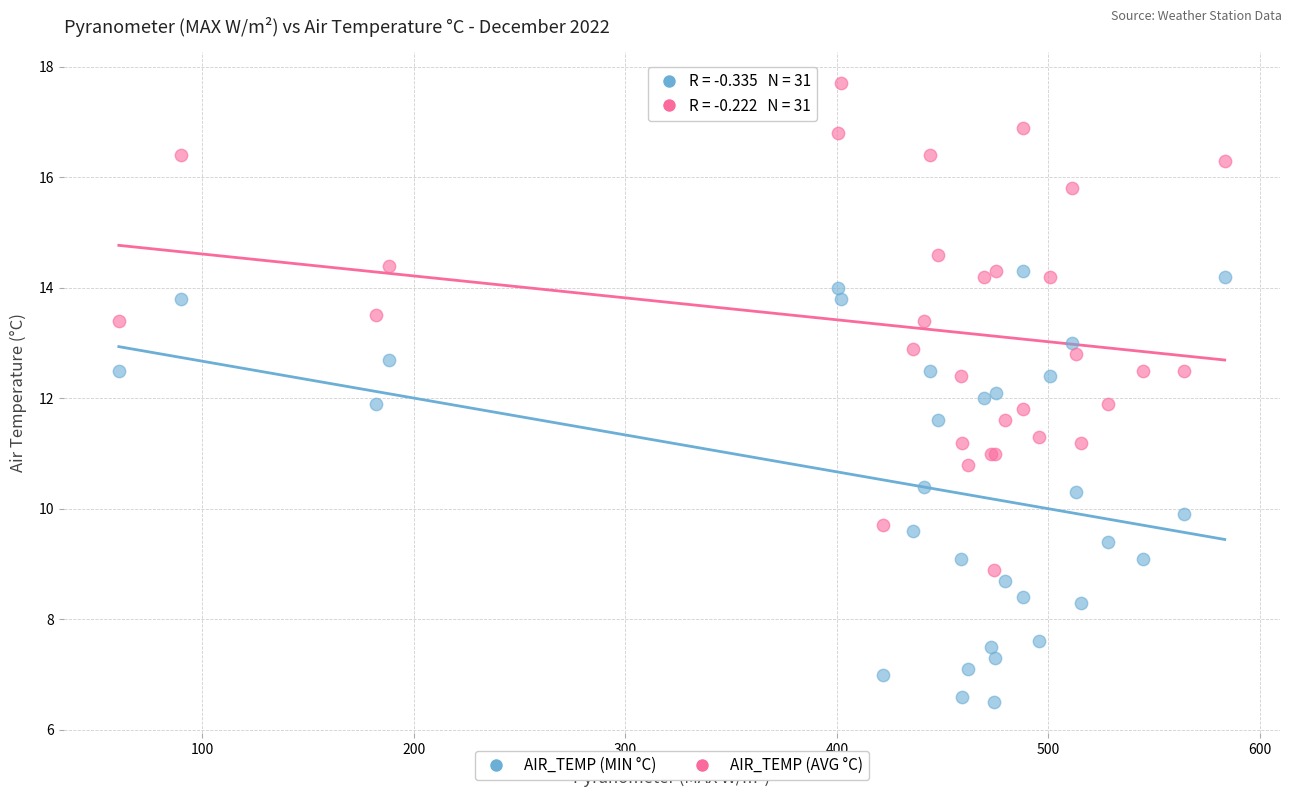

Which series reaches the minimum Y coordinate?

AIR_TEMP (MIN °C)